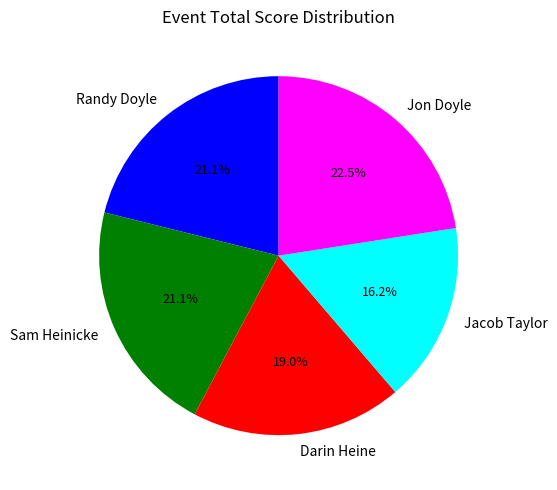

Which category has the biggest portion of the pie?

Jon Doyle